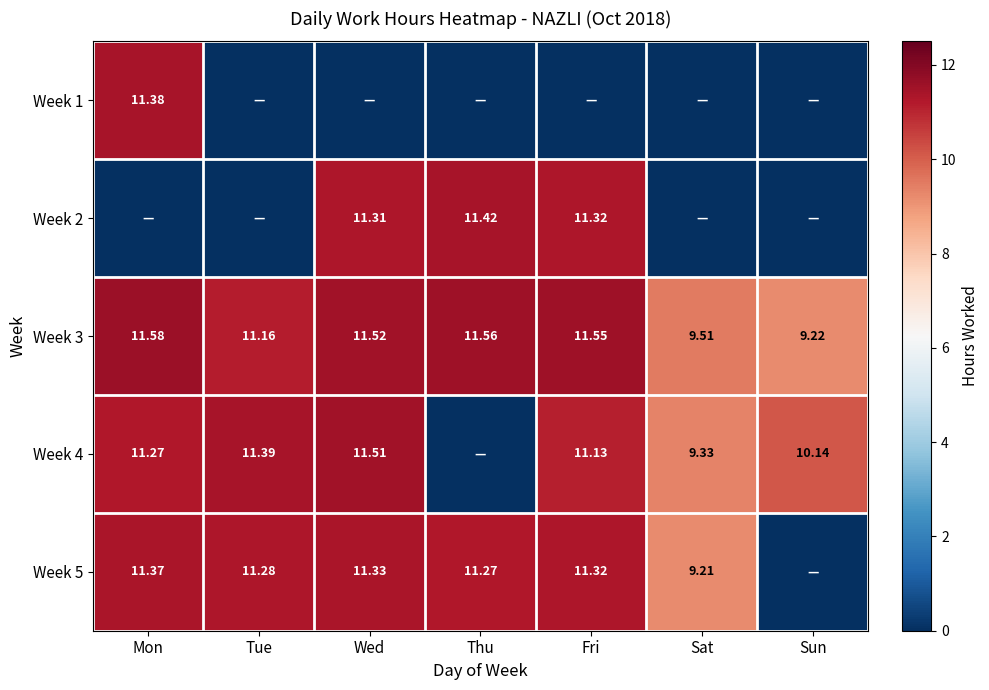

At how many categories does at least one series exceed 5?

7